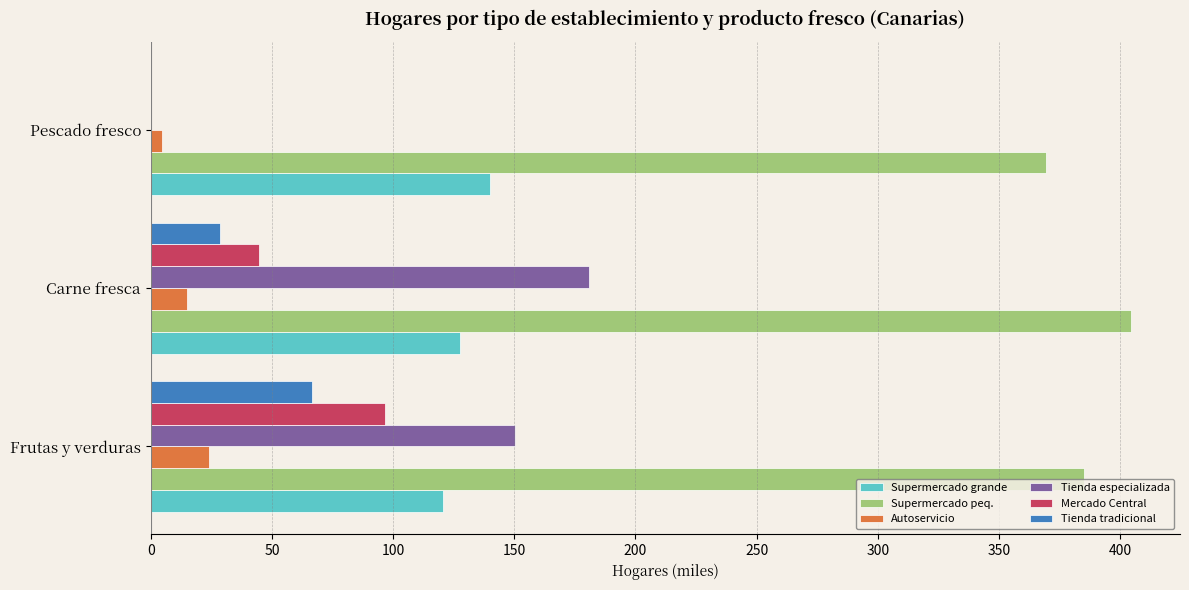

The Supermercado peq. series shows 168.3 at Pescado fresco. True or false?

False